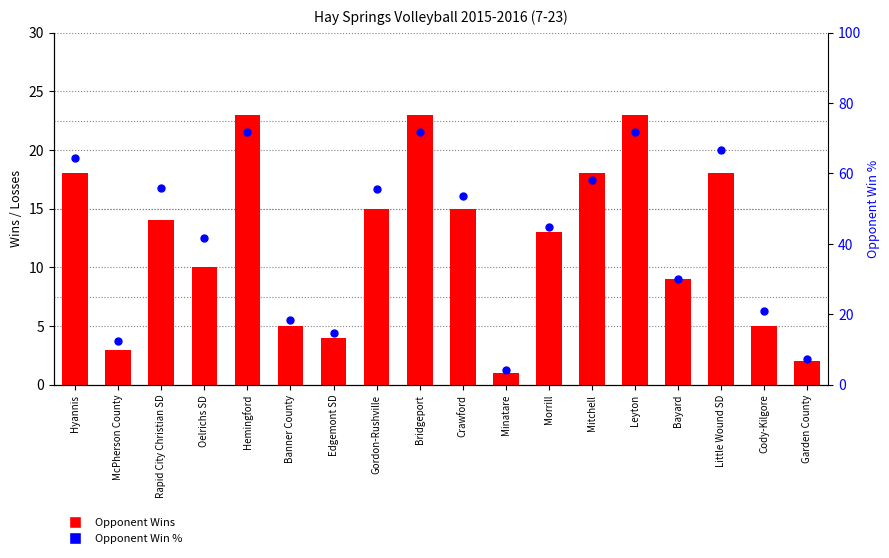

Which series has the widest spread of Y values?

Opponent Win %